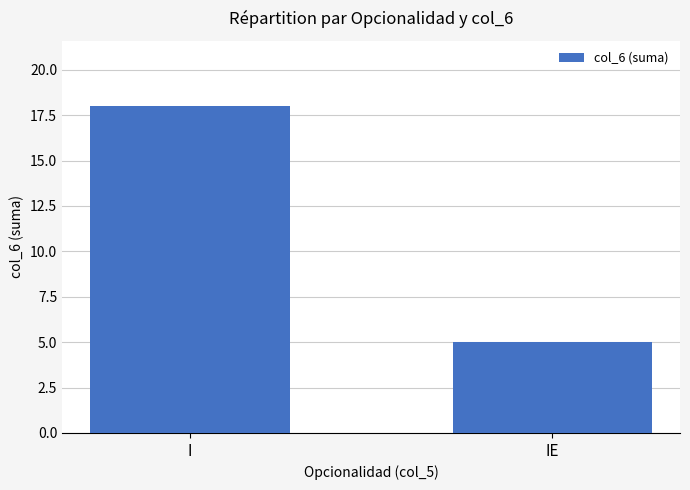

Count the values in the range 5 to 18.

2